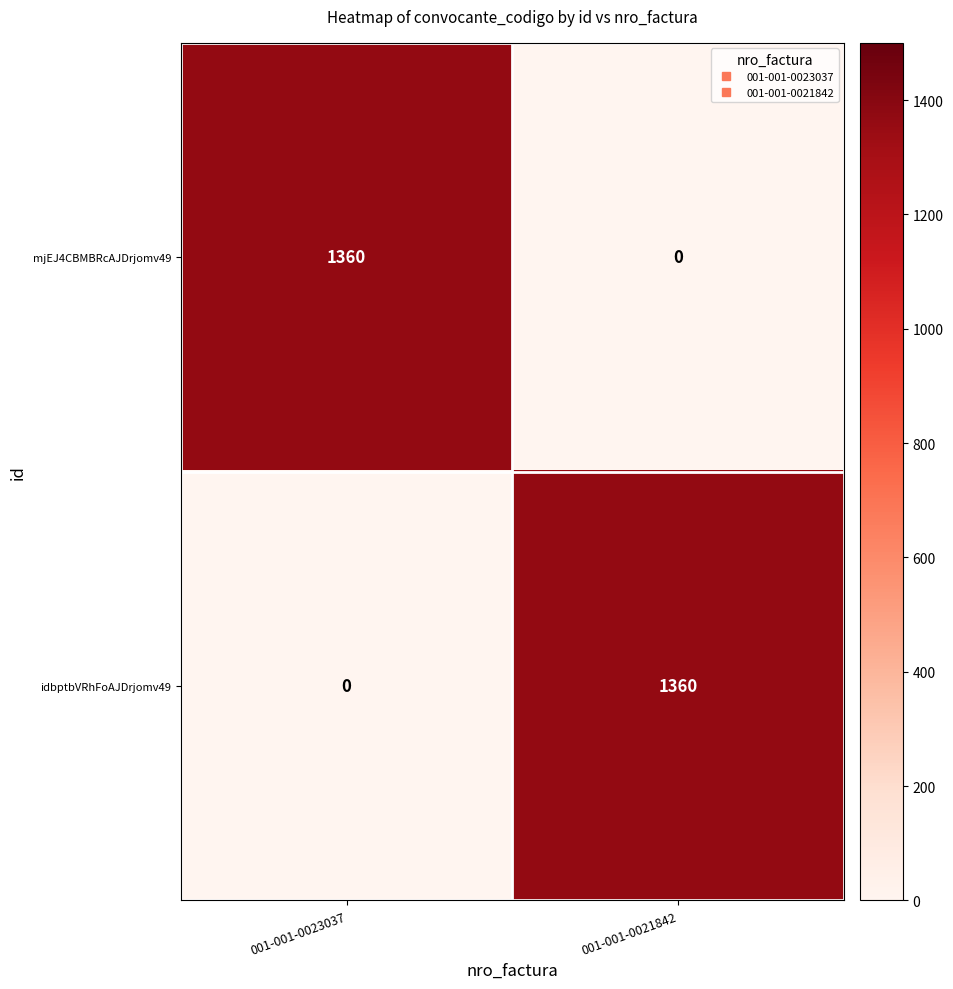

What is the difference between the highest and lowest values at 001-001-0021842?

1360